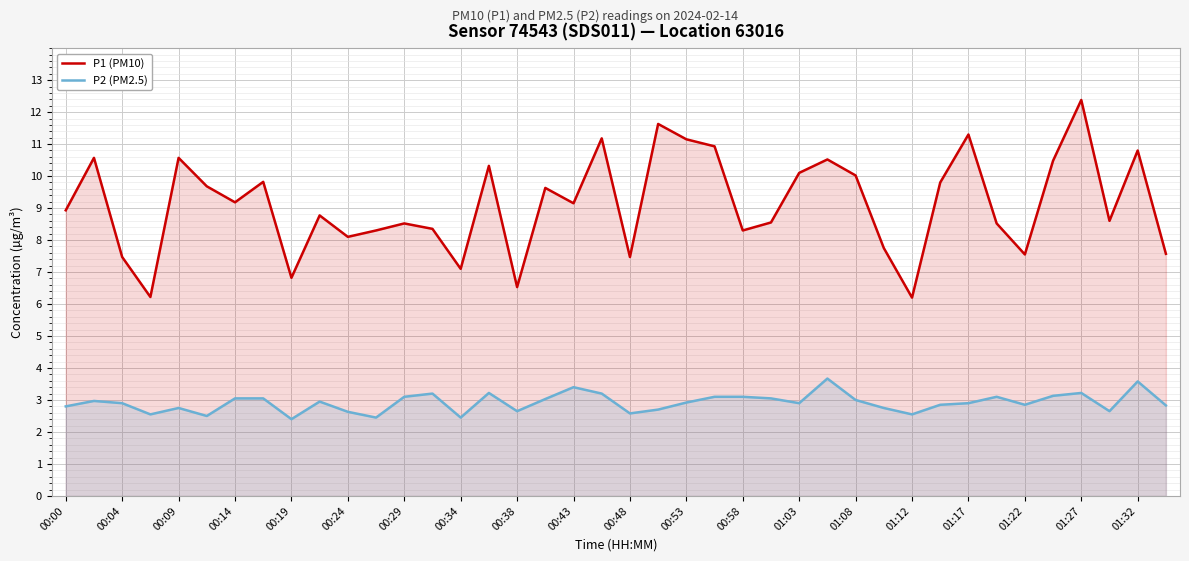

What is the approximate value of P2 (PM2.5) at 01:27?

3.2